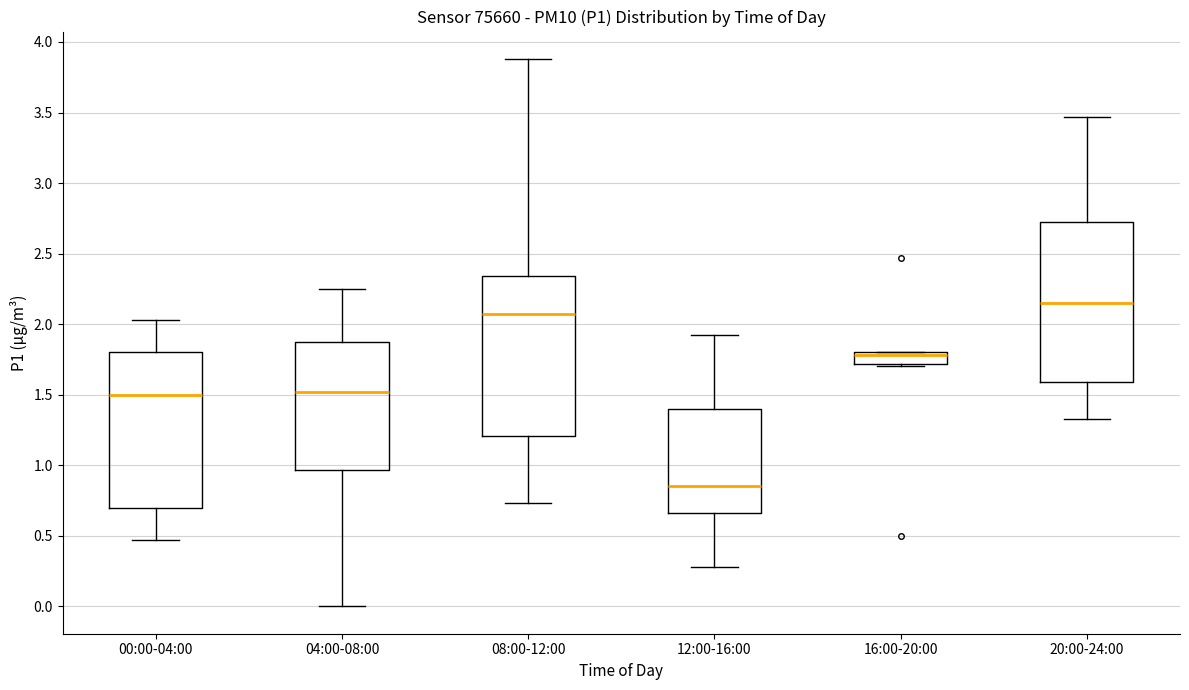

Where is the lower edge of the box for 00:00-04:00 on the y-axis? The values are not printed on the chart, so give them approximately, as read against the axis.

0.70